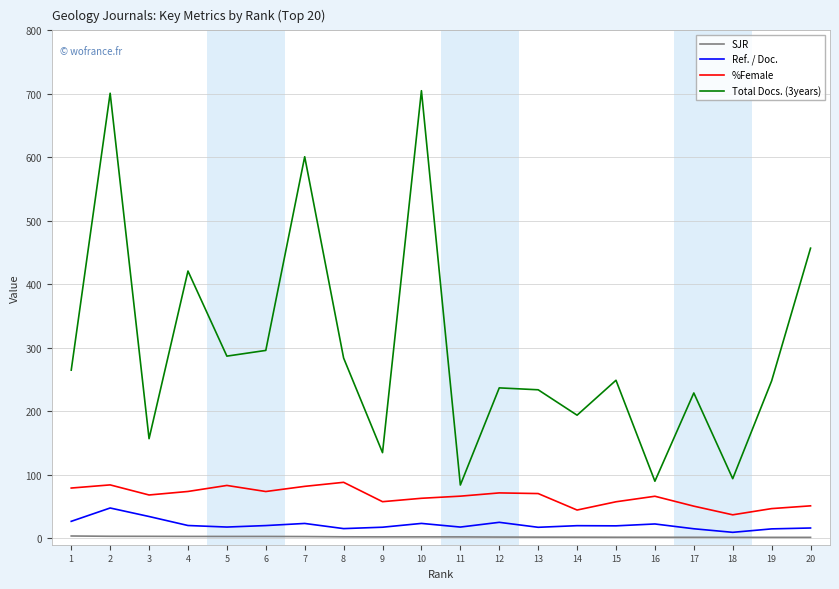

At which label does Total Docs. (3years) first exceed 249?

1